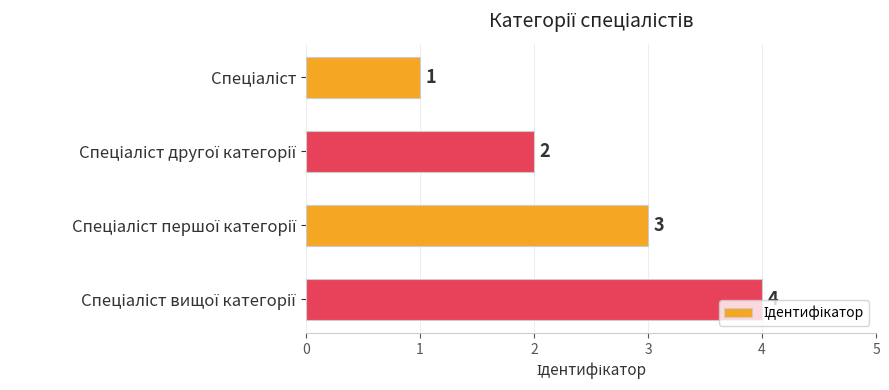

How many values are between 2 and 4?

3